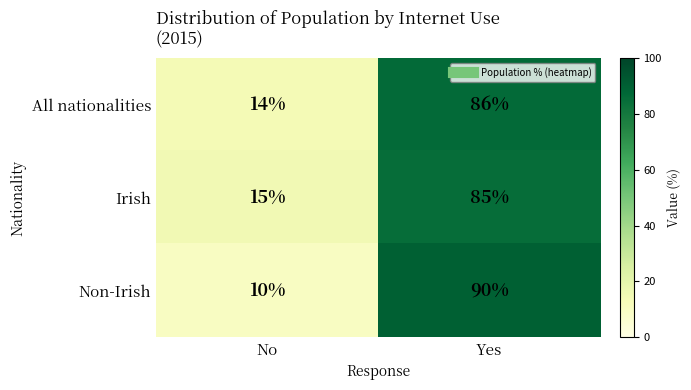

What is the sum of the Non-Irish values at No and Yes?

100